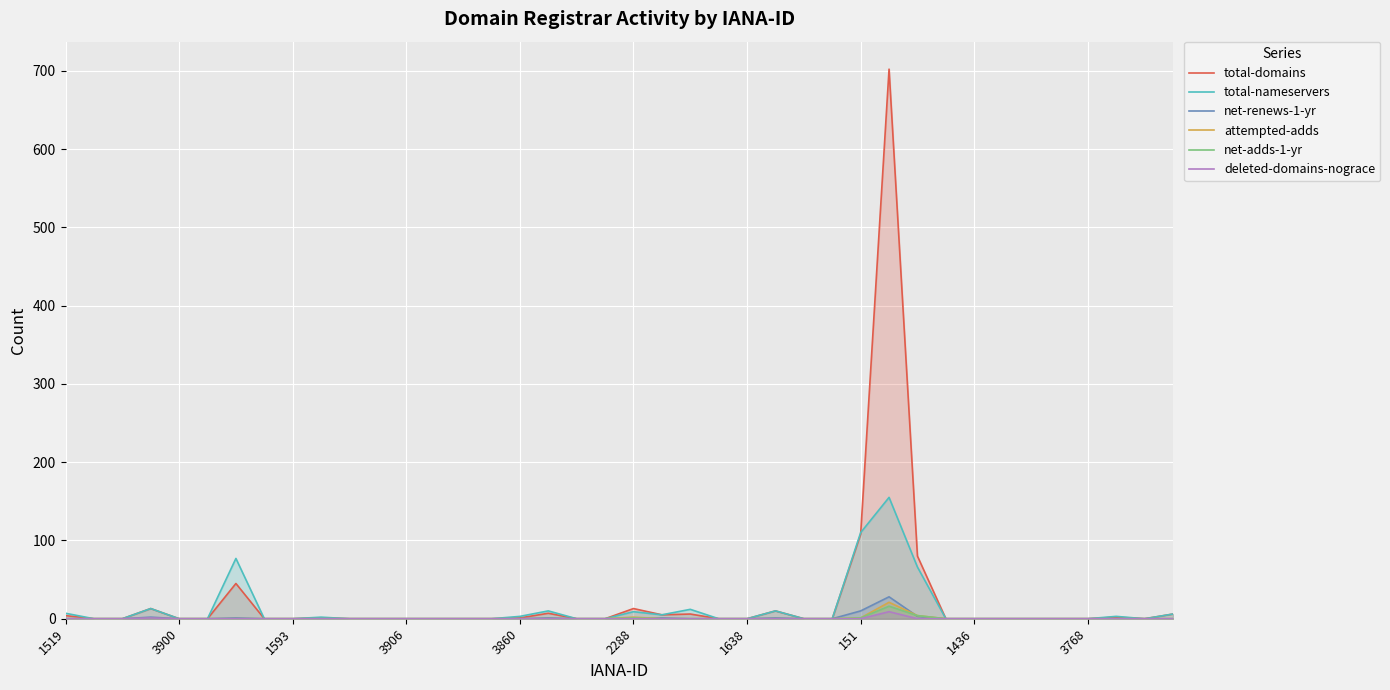

What is the maximum value for net-adds-1-yr?

16